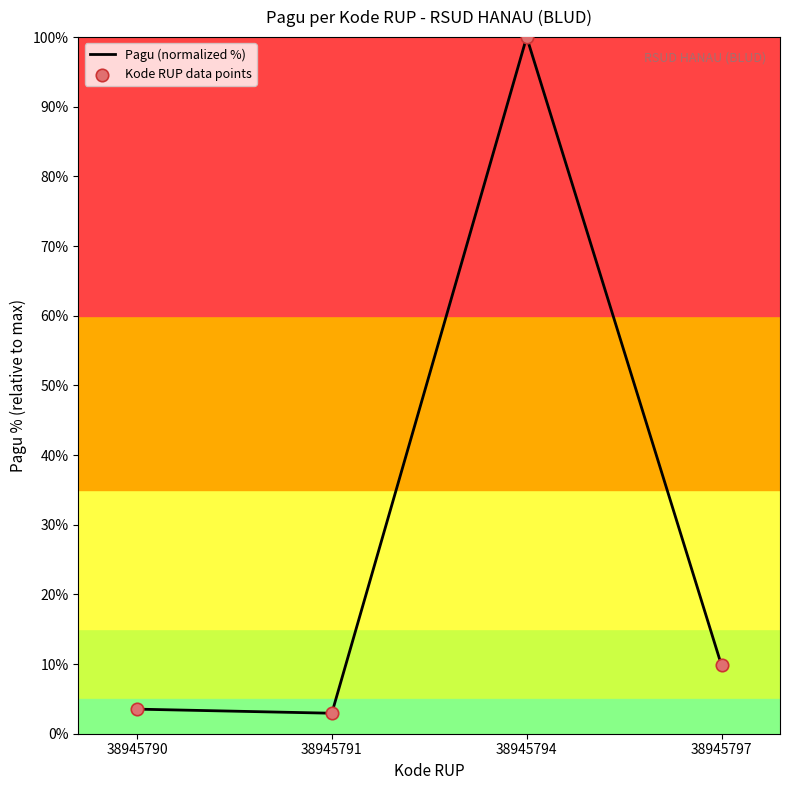

Approximately how many times larger is the value at 38945791 compared to 38945797?

0.3